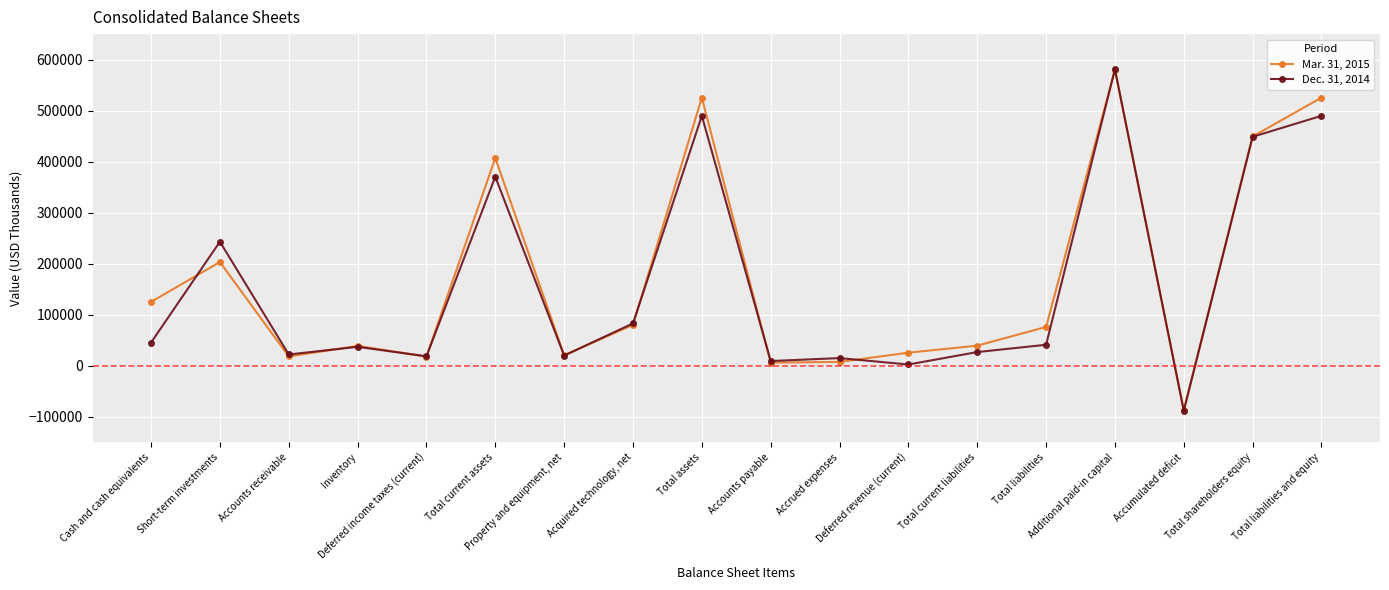

Rank the series by their average value, from lowest to highest.

Dec. 31, 2014, Mar. 31, 2015